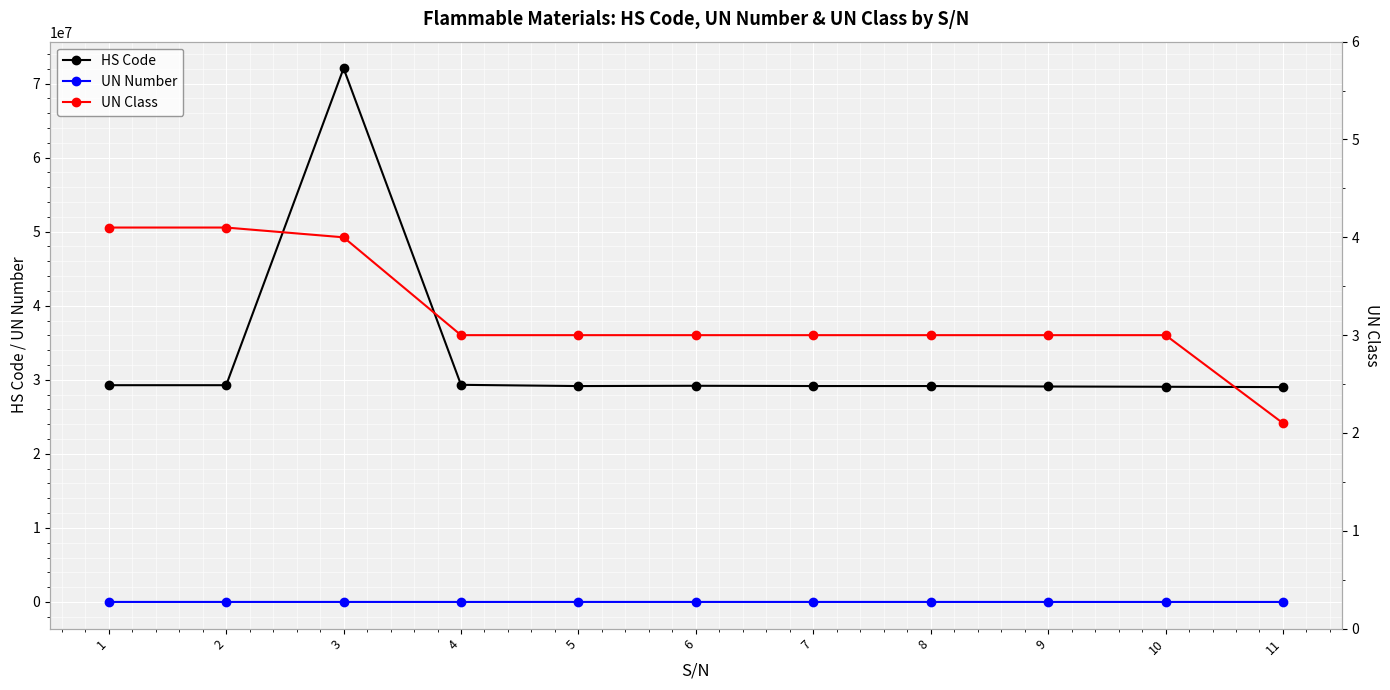

The HS Code series shows 19896954.5 at 8. True or false?

False